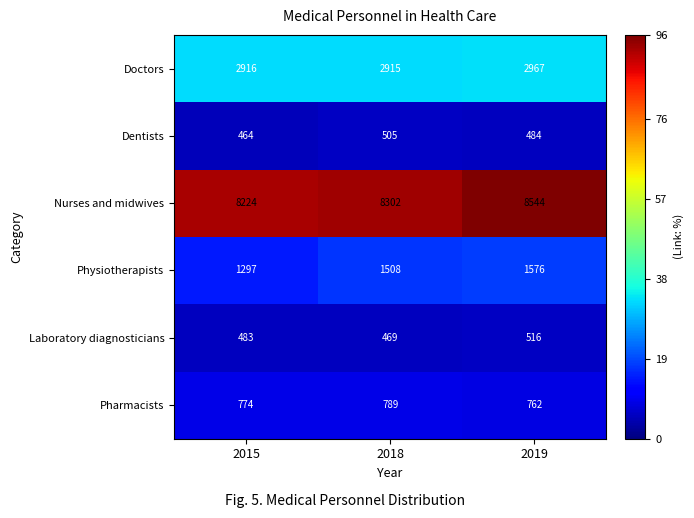

What is the sum of the Dentists values at 2018 and 2015?

969